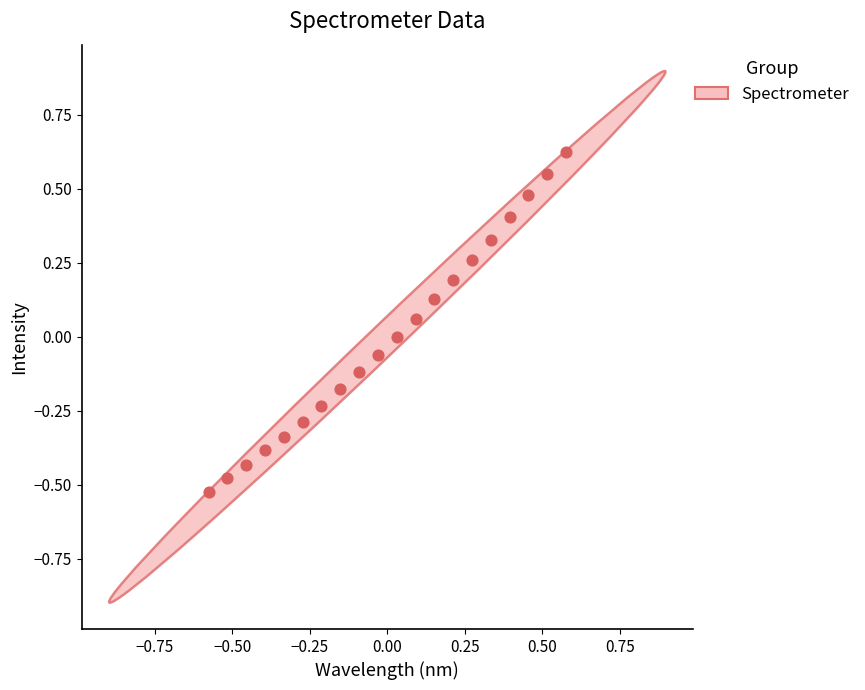

What is the range of X values (max minus min)?

1.2